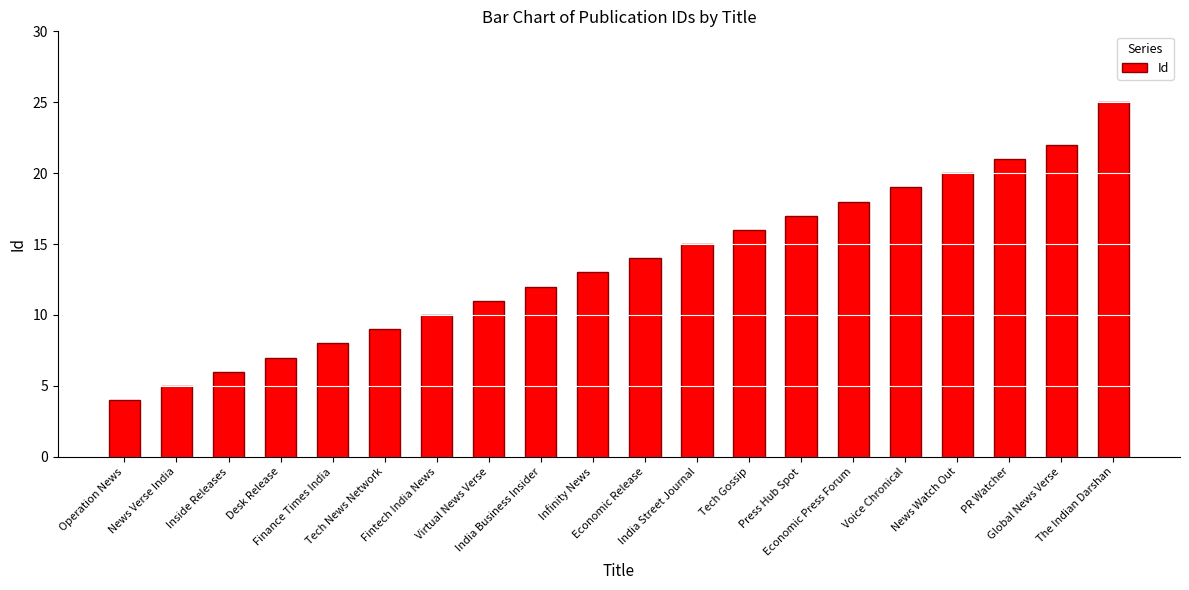

Rank the categories by value from highest to lowest.

The Indian Darshan, Global News Verse, PR Watcher, News Watch Out, Voice Chronical, Economic Press Forum, Press Hub Spot, Tech Gossip, India Street Journal, Economic Release, Infinity News, India Business Insider, Virtual News Verse, Fintech India News, Tech News Network, Finance Times India, Desk Release, Inside Releases, News Verse India, Operation News